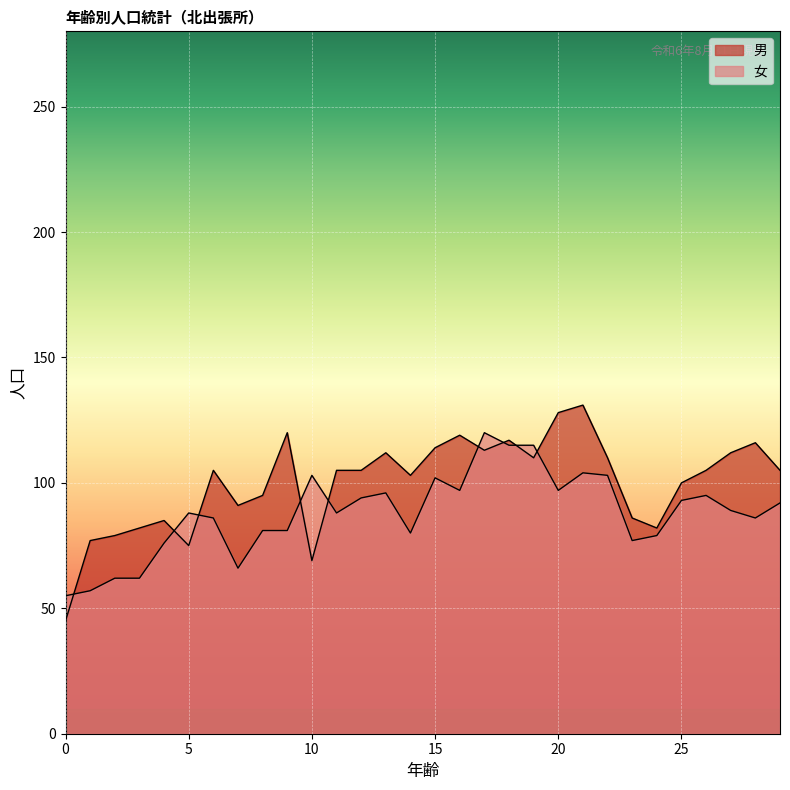

List the labels in order of 女 value, largest first.

17, 18, 19, 21, 10, 22, 15, 16, 20, 13, 26, 12, 25, 29, 27, 5, 11, 6, 28, 8, 9, 14, 24, 23, 4, 7, 2, 3, 1, 0